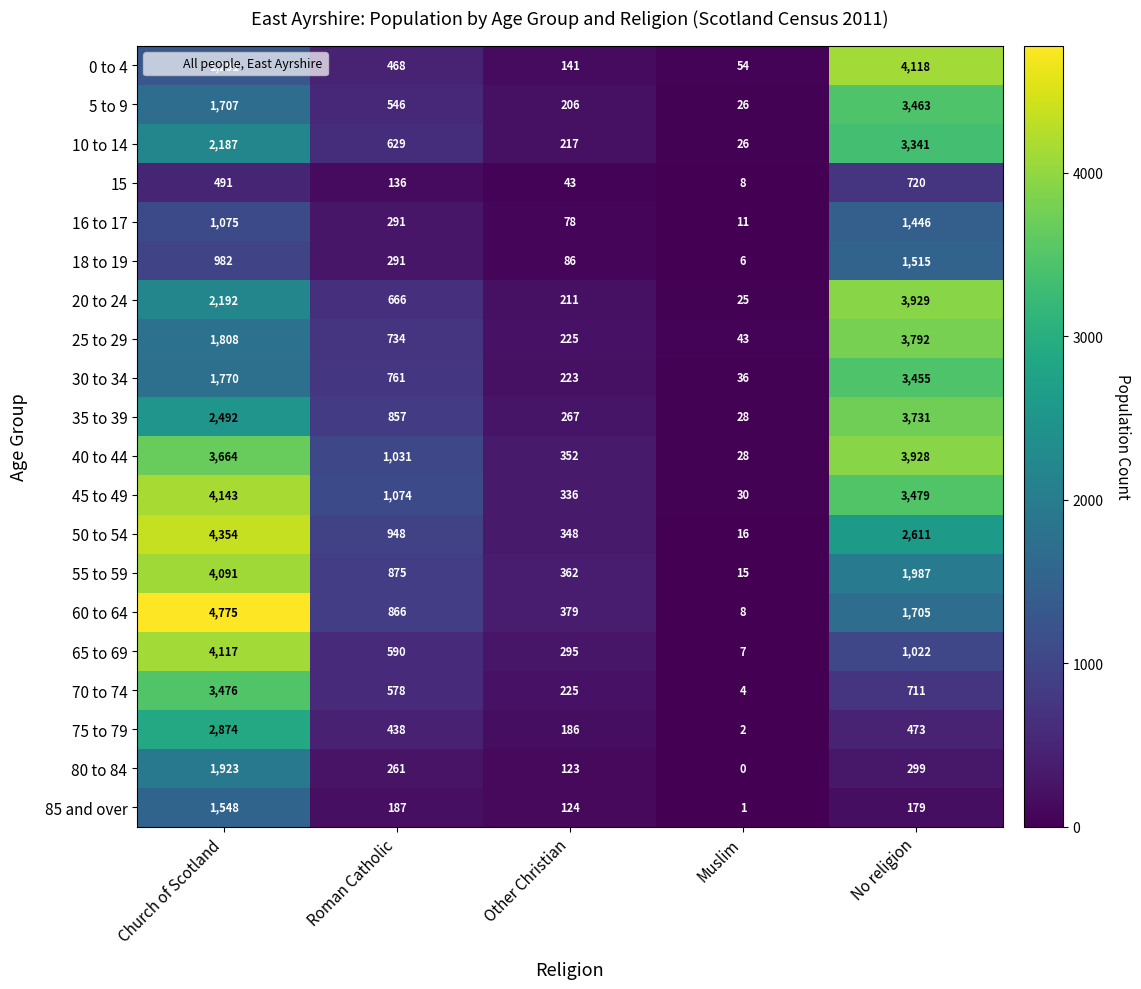

List the series in order of their peak value, highest first.

60 to 64, 50 to 54, 45 to 49, 0 to 4, 65 to 69, 55 to 59, 20 to 24, 40 to 44, 25 to 29, 35 to 39, 70 to 74, 5 to 9, 30 to 34, 10 to 14, 75 to 79, 80 to 84, 85 and over, 18 to 19, 16 to 17, 15